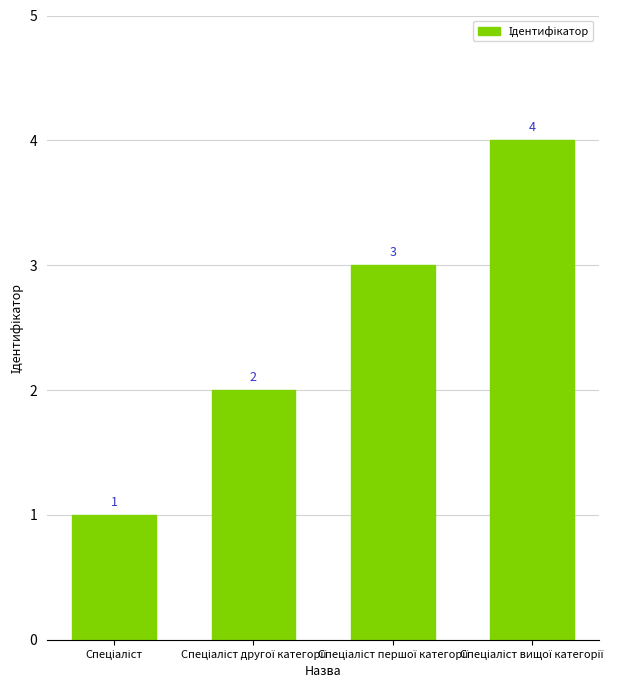

What is the value of the 3rd bar from the left?

3